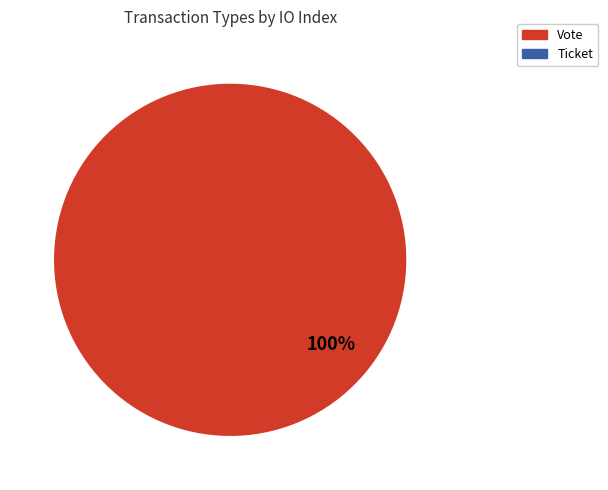

Which slice is the largest?

Vote